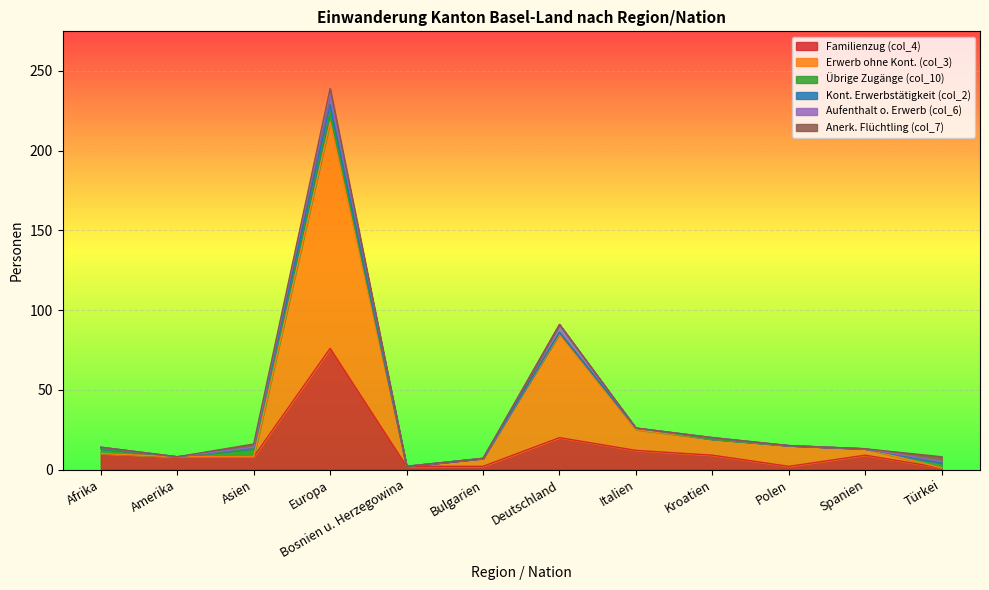

The value of Kont. Erwerbstätigkeit (col_2) at Europa is 5. True or false?

True